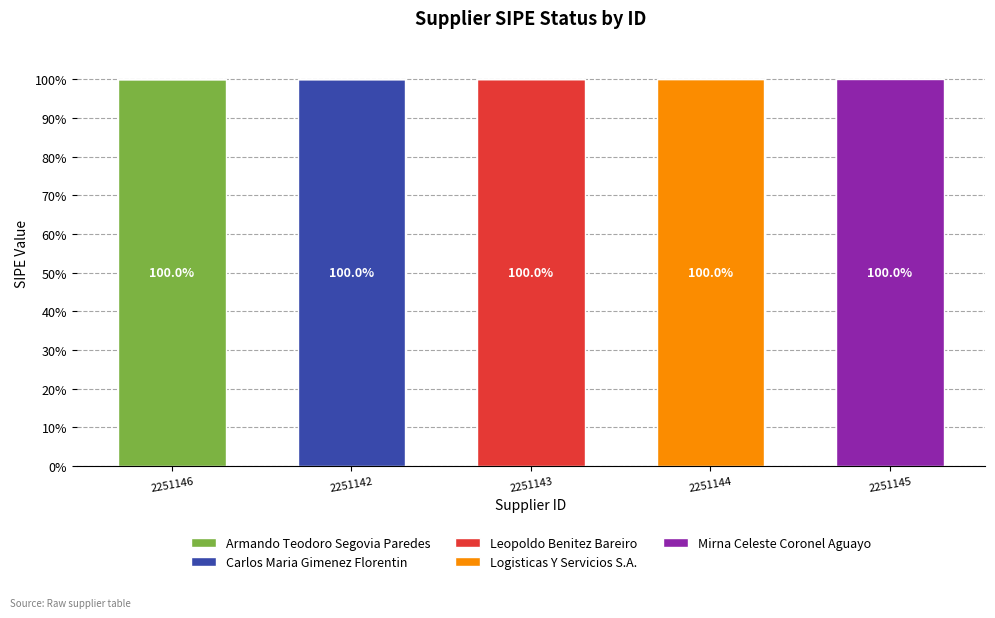

True or false: Armando Teodoro Segovia Paredes has a value of 0 at 2251145.

True